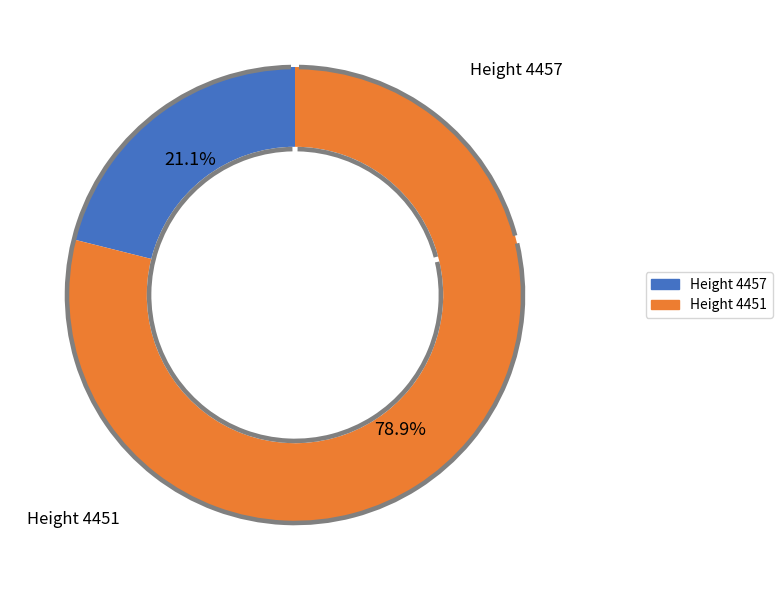

What percentage do 4451 and 4457 together represent?

100.0%